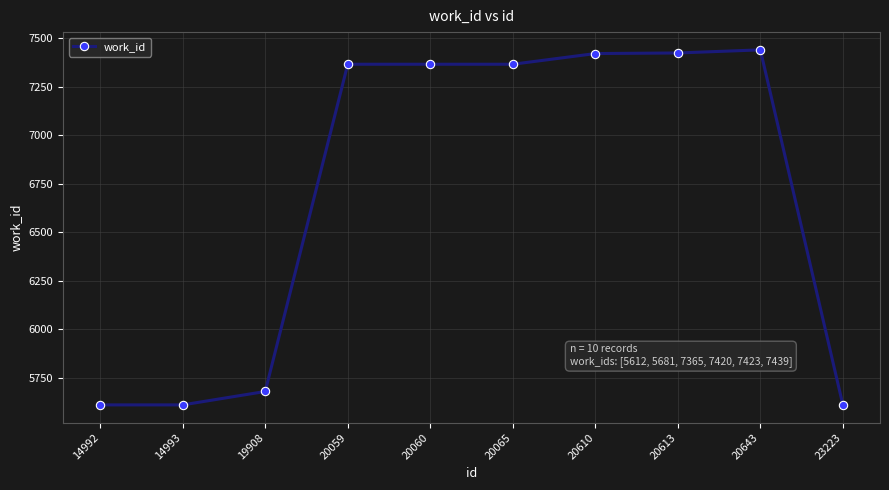

What is the change in value from 14992 to 20643?

+1827